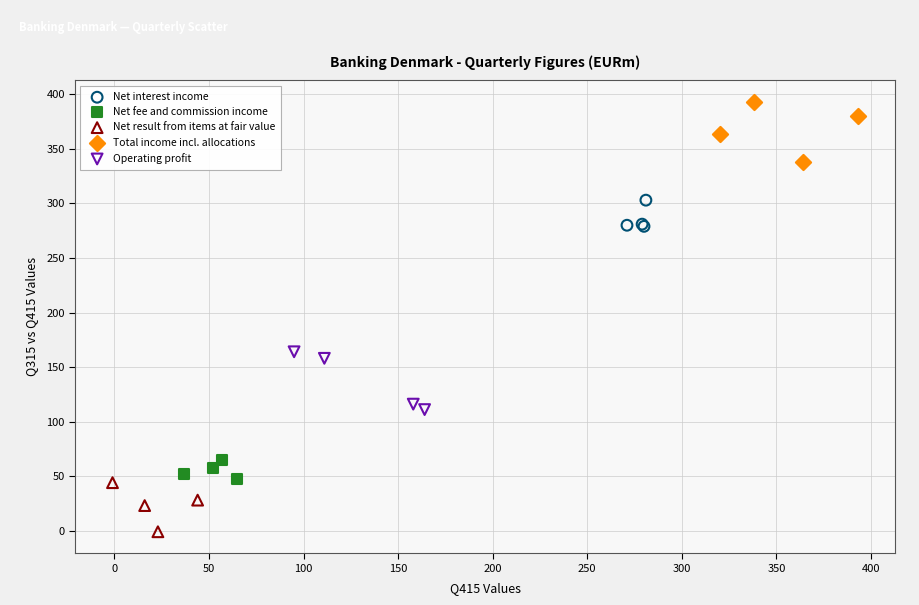

Which series contains the highest Y value?

Total income incl. allocations